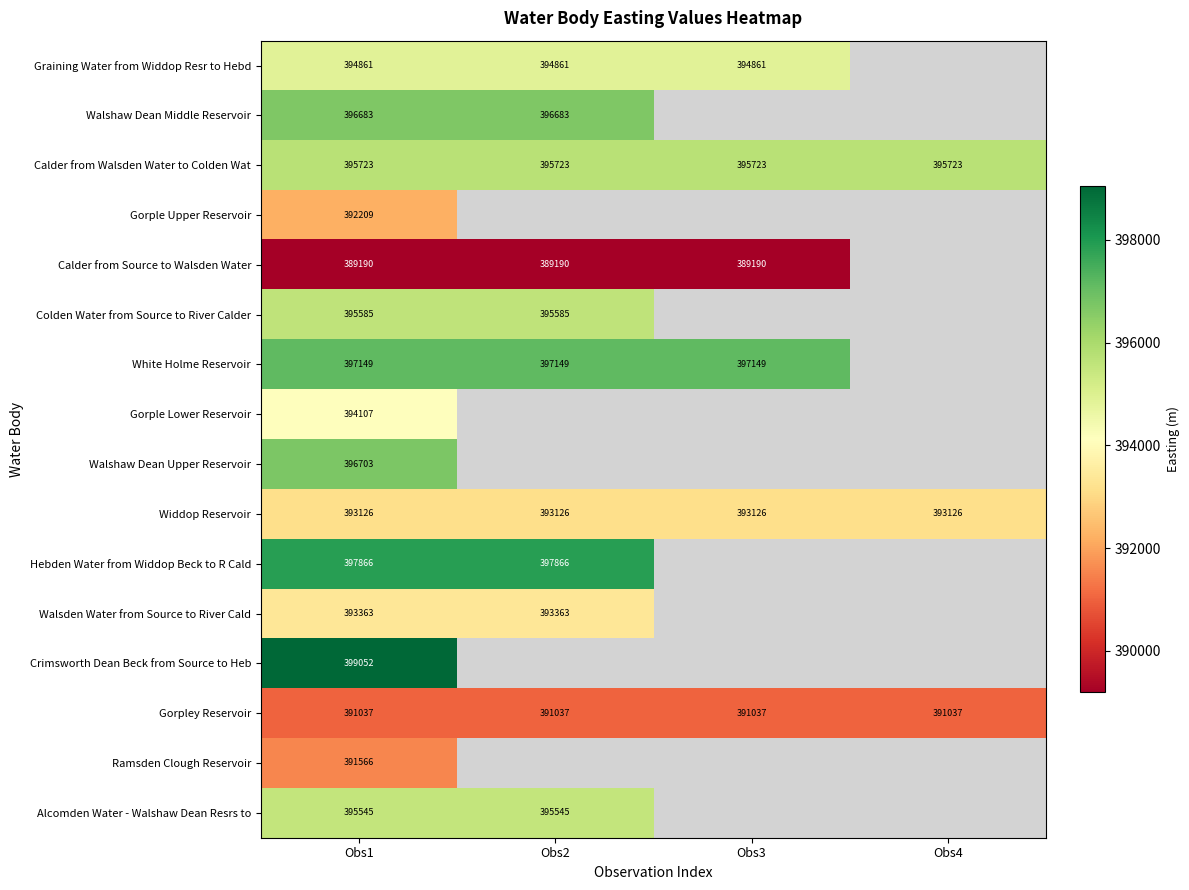

The value of Alcomden Water - Walshaw Dean Resrs to at Obs2 is 556223. True or false?

False